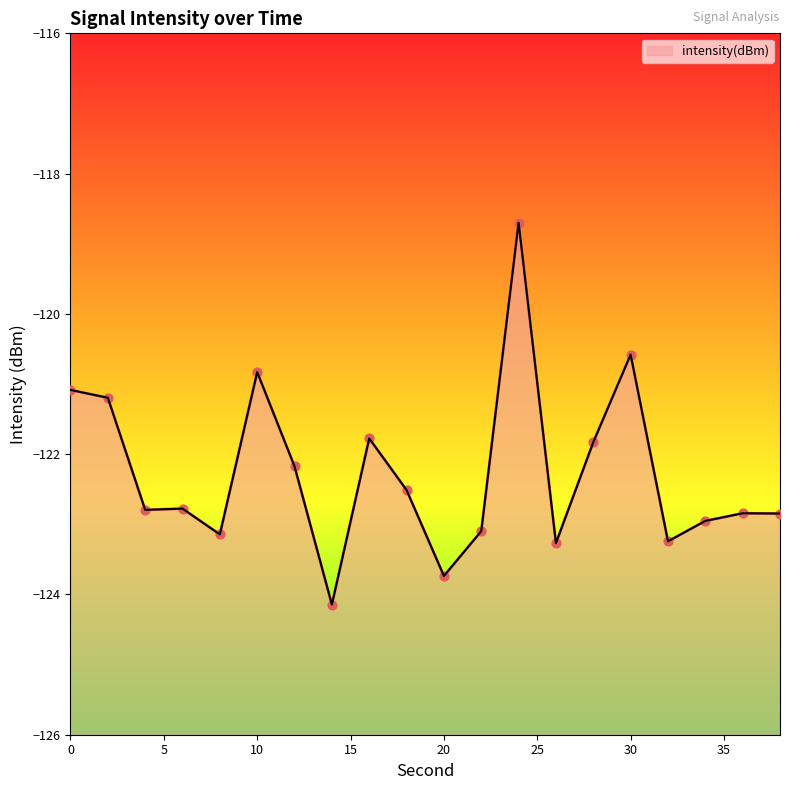

Which has a higher value, 2 or 4?

2